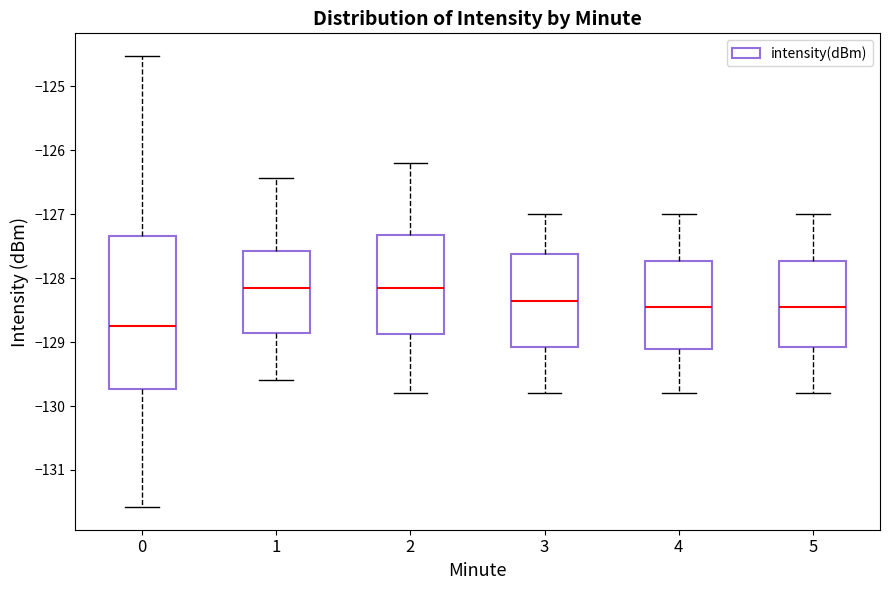

Reading left to right, read every box against the y-axis: the position of its median line, the range the box covers, and the ends of its whiskers. The values are not printed on the chart, so give them approximately, as read against the axis.

0: median -128.7, box -129.7 to -127.3, whiskers -131.6 to -124.5
1: median -128.1, box -128.8 to -127.6, whiskers -129.6 to -126.4
2: median -128.1, box -128.9 to -127.3, whiskers -129.8 to -126.2
3: median -128.3, box -129.1 to -127.6, whiskers -129.8 to -127.0
4: median -128.4, box -129.1 to -127.7, whiskers -129.8 to -127.0
5: median -128.4, box -129.1 to -127.7, whiskers -129.8 to -127.0